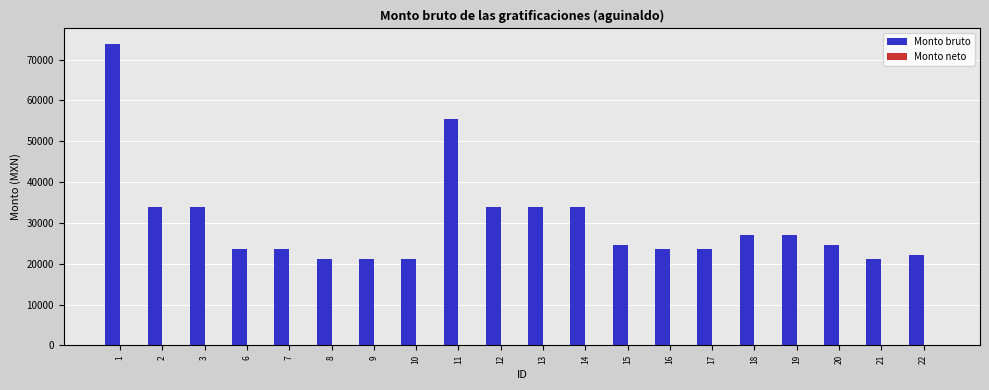

What is the sum of the values at 19 and 8?

48173.8